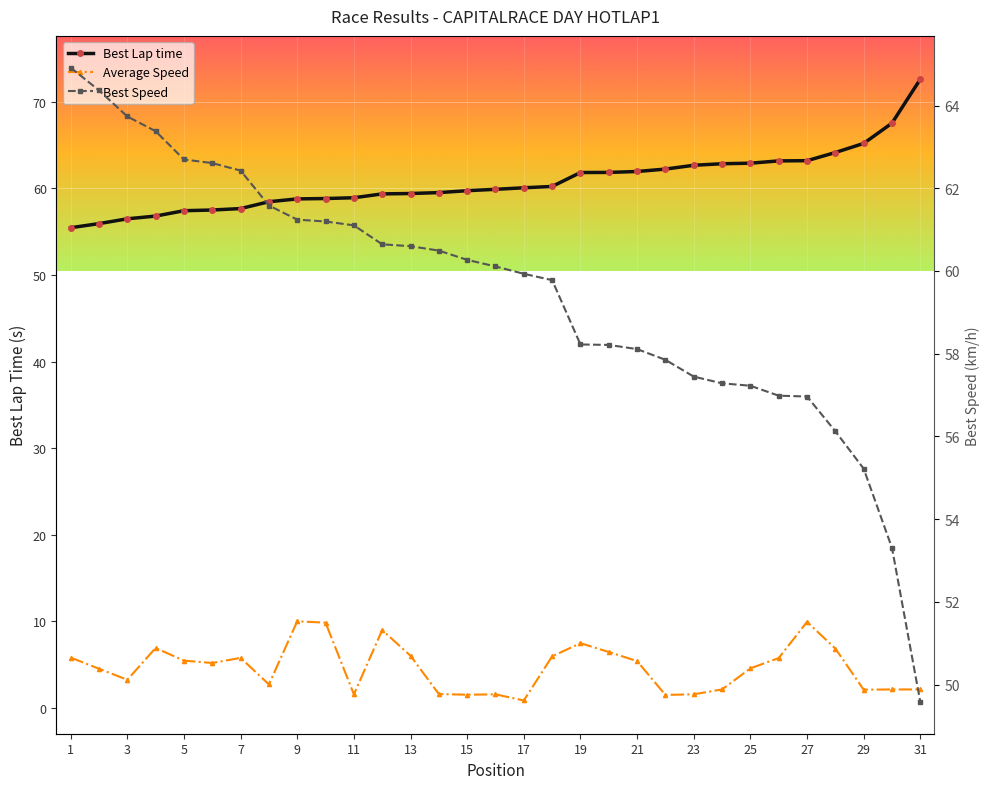

Between 19 and 30, which series saw the biggest shift?

Best Lap time